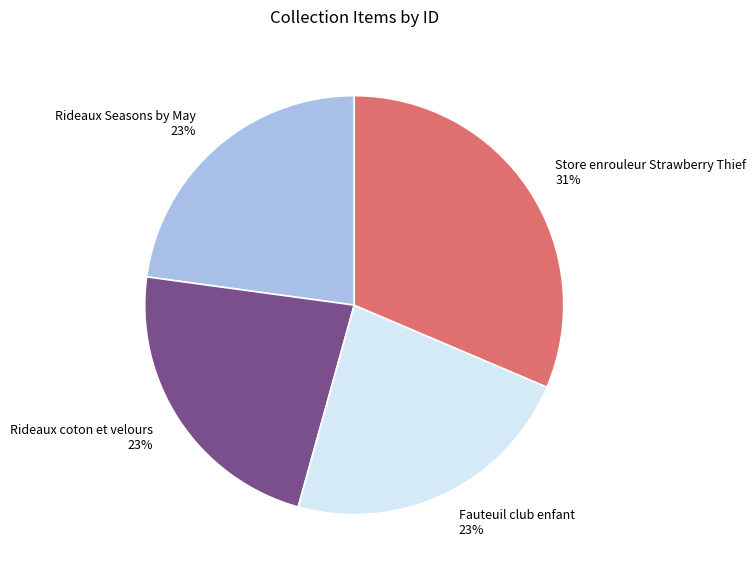

How many slices are in this pie chart?

4